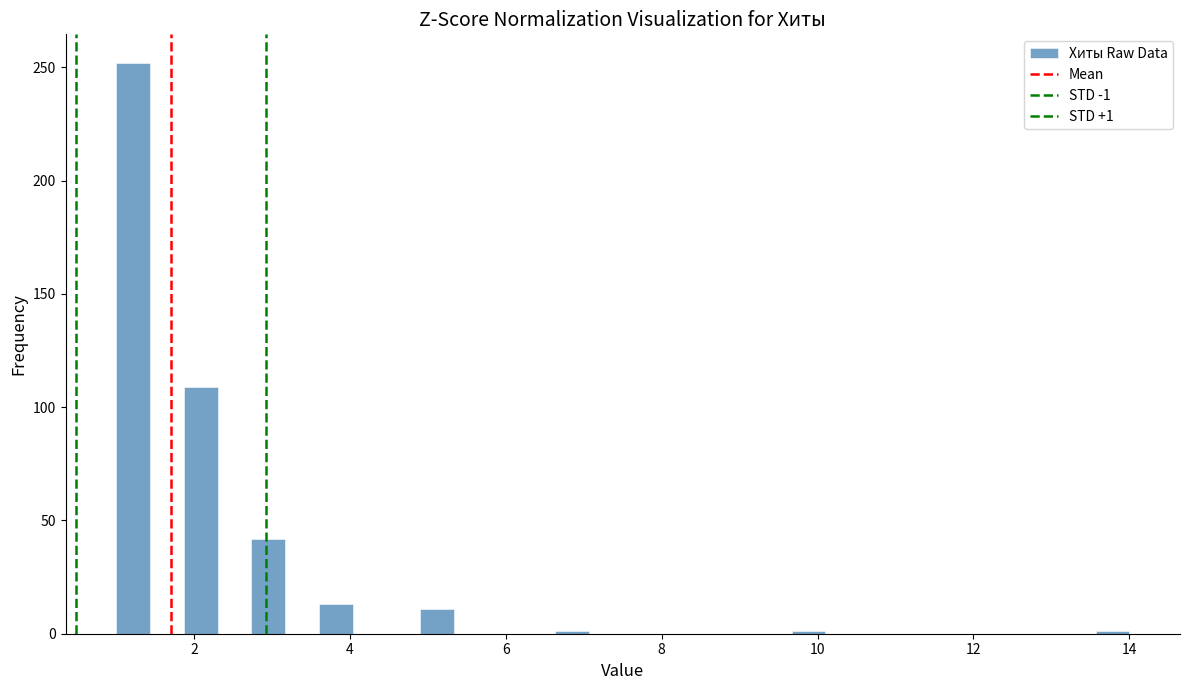

Around what value on the x-axis is the tallest bar? Give the approximate position of its centre, as read against the axis.

1.2